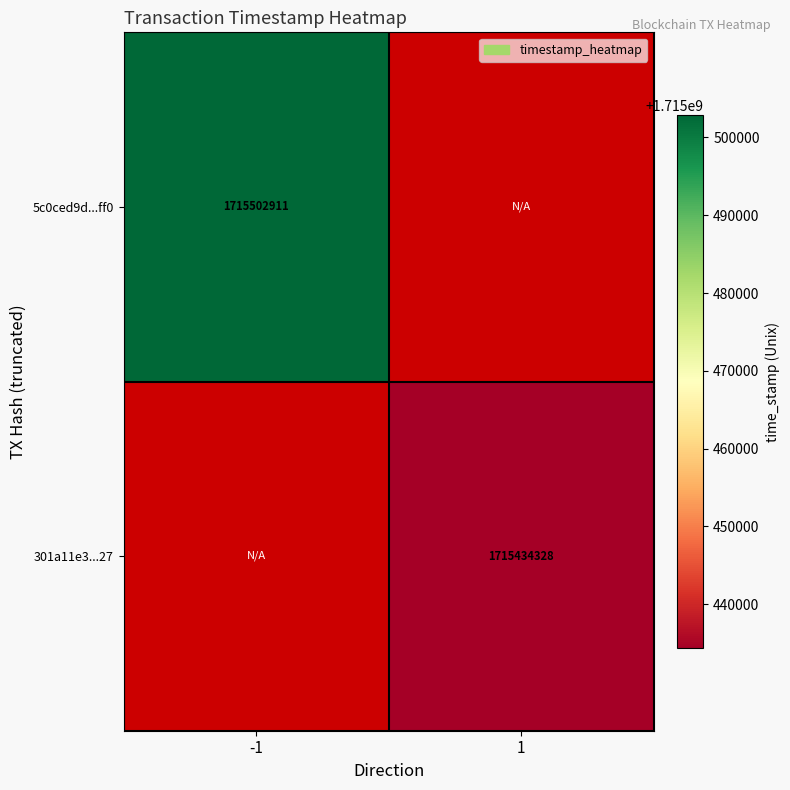

How many series are shown in this chart?

2